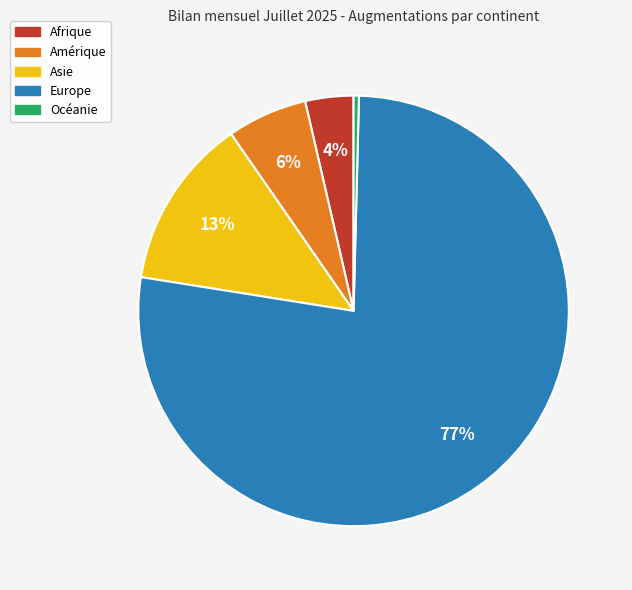

To the nearest percent, what is the difference between the Europe and Asie slice percentages?

64%